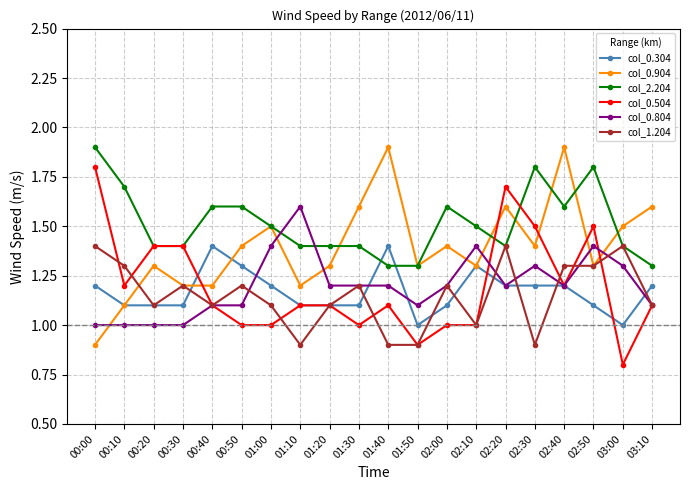

Which series changed the most between 00:10 and 01:10?

col_0.804